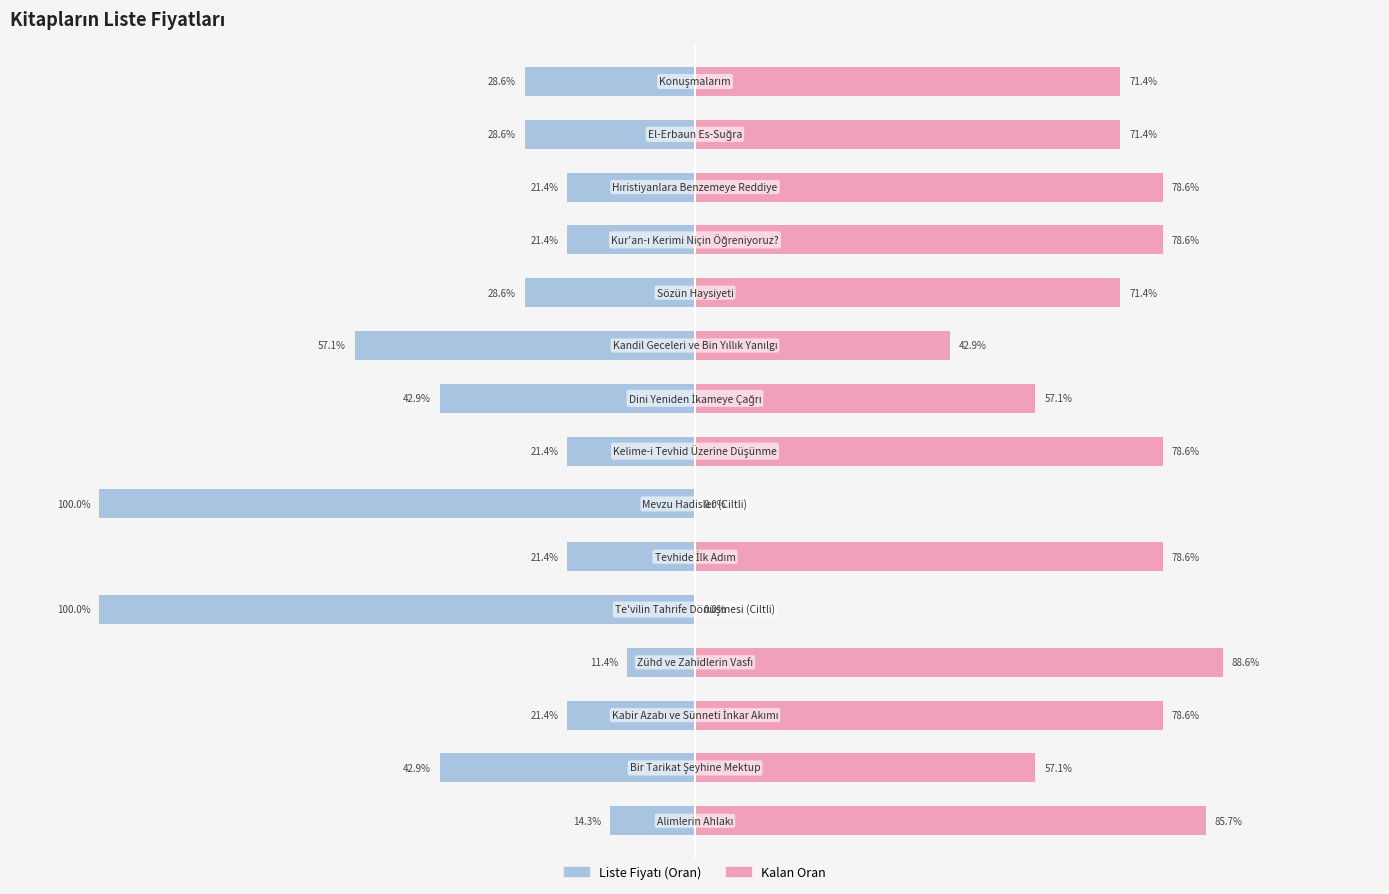

Reading left to right, transcribe all the data shown in this chart.

Liste Fiyatı (Oran): -14.3	-42.9	-21.4	-11.4	-100.0	-21.4	-100.0	-21.4	-42.9	-57.1	-28.6	-21.4	-21.4	-28.6	-28.6
Kalan Oran: 85.7	57.1	78.6	88.6	0.0	78.6	0.0	78.6	57.1	42.9	71.4	78.6	78.6	71.4	71.4